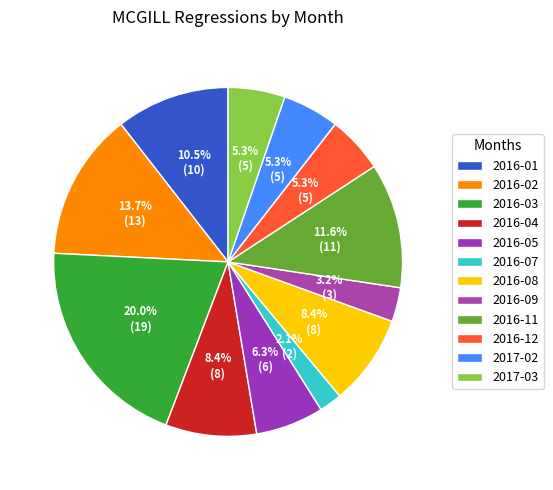

Count the number of slices in the pie.

12